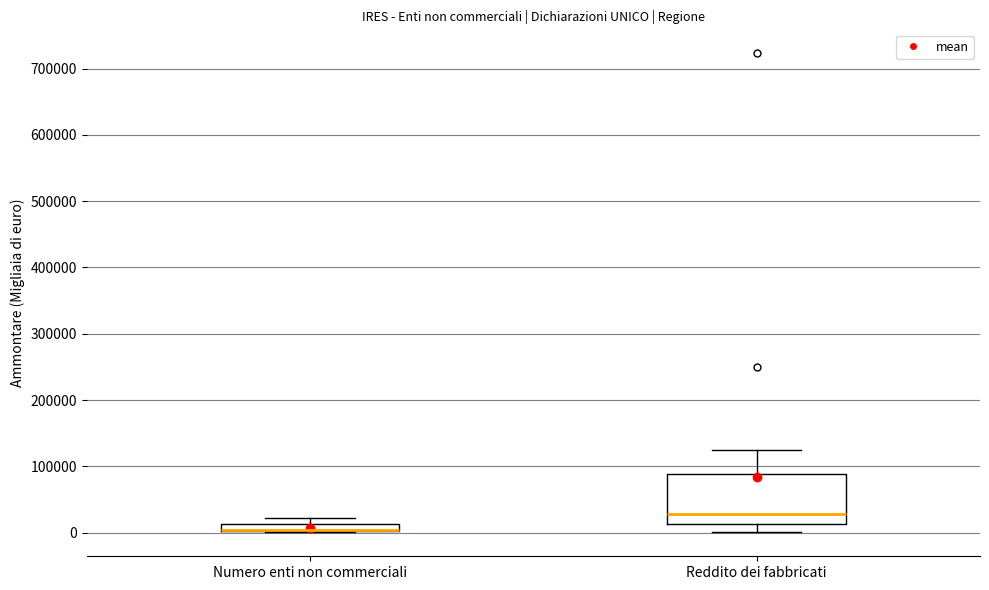

Where is the lower edge of the box for Numero enti non commerciali on the y-axis? The values are not printed on the chart, so give them approximately, as read against the axis.

0